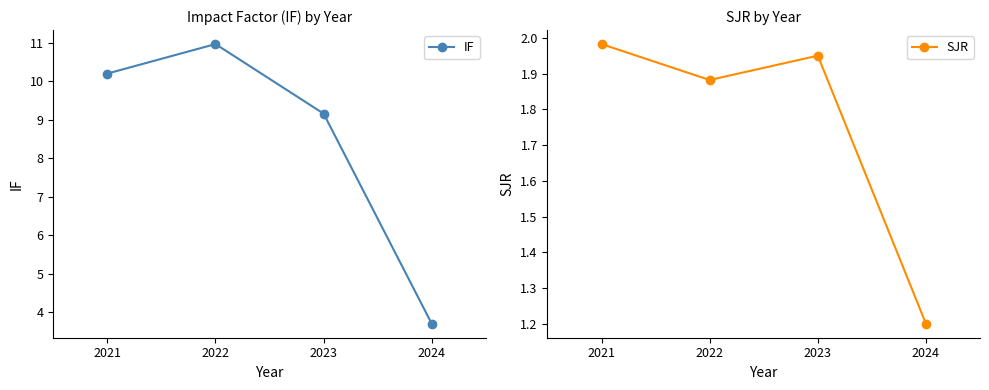

Which category has the highest value in the SJR series?

2021